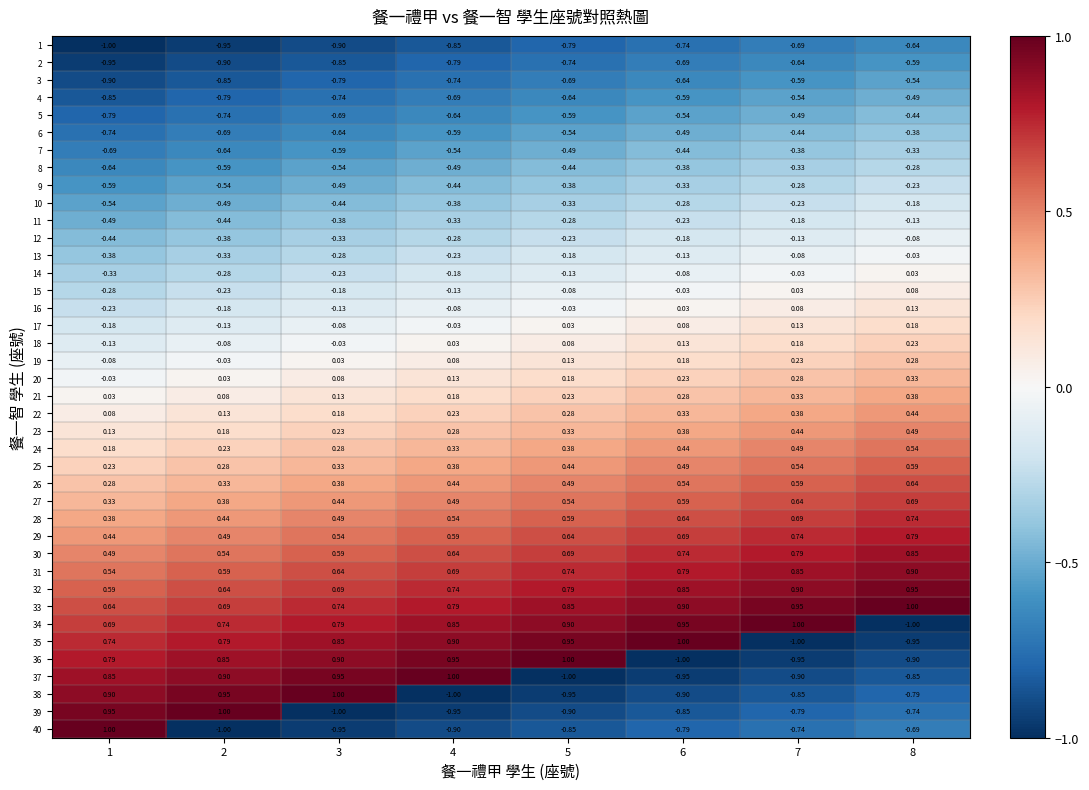

Is the value of 38 at 6 greater than the value of 9 at 1?

No